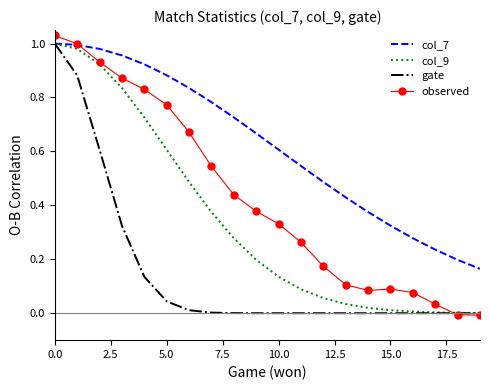

Rank the series by their average value, from lowest to highest.

gate, col_9, observed, col_7